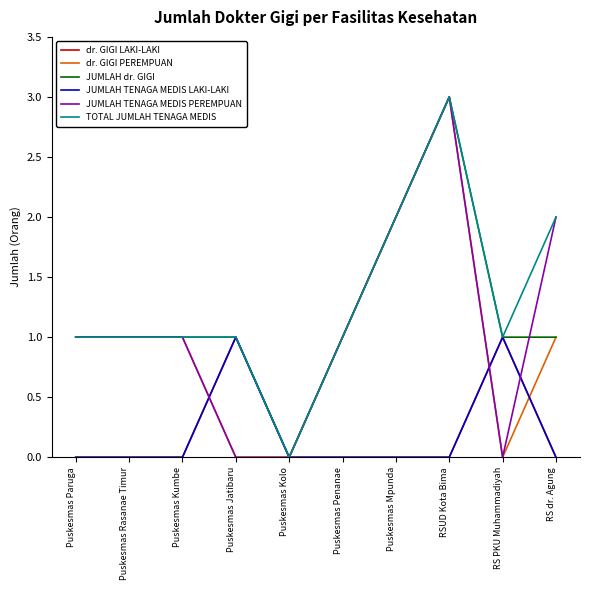

How many lines are shown in the chart?

6